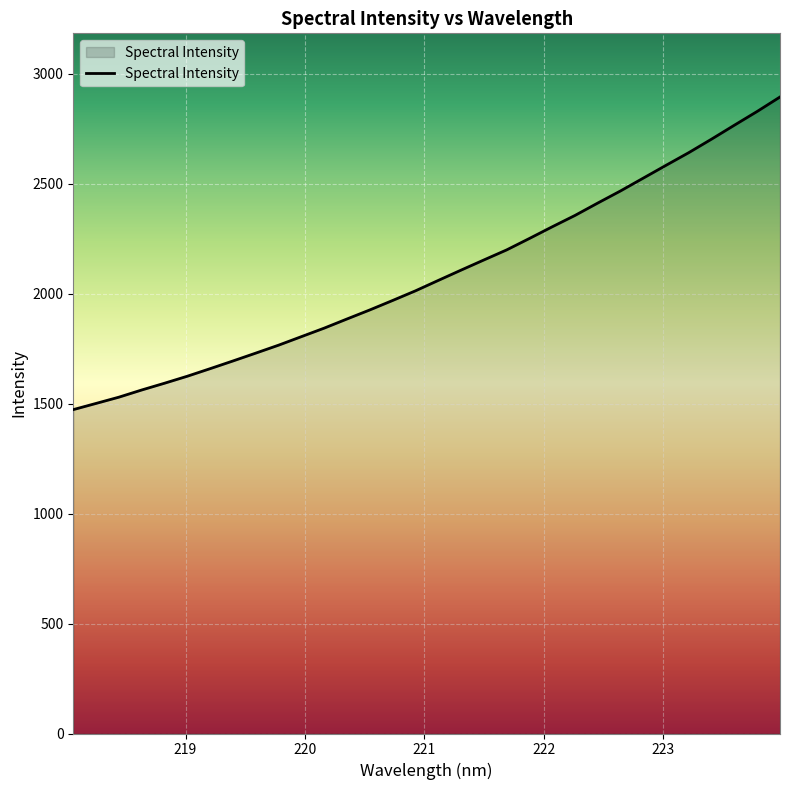

What is the smallest value displayed?

1472.8